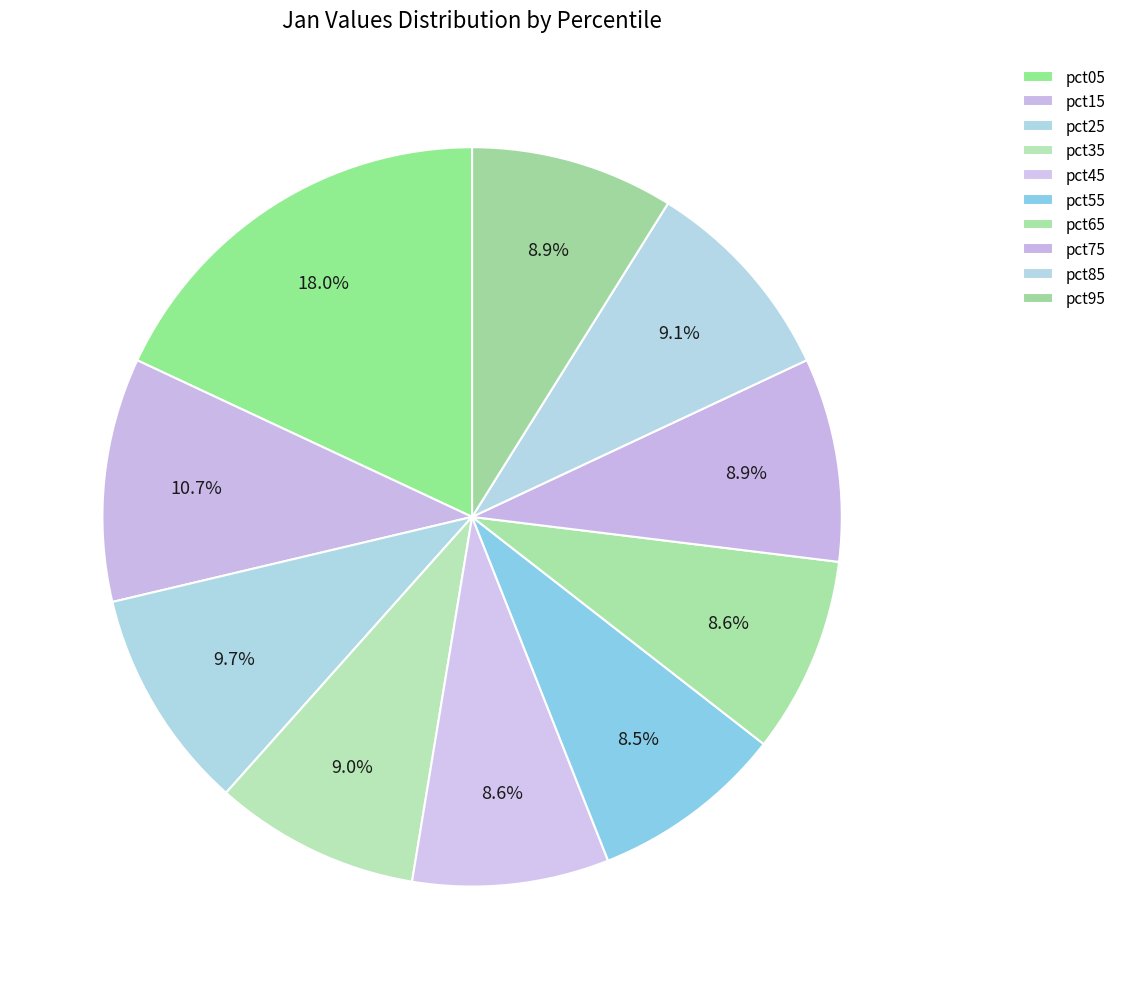

To the nearest percent, what is the combined percentage of pct05 and pct35?

27%